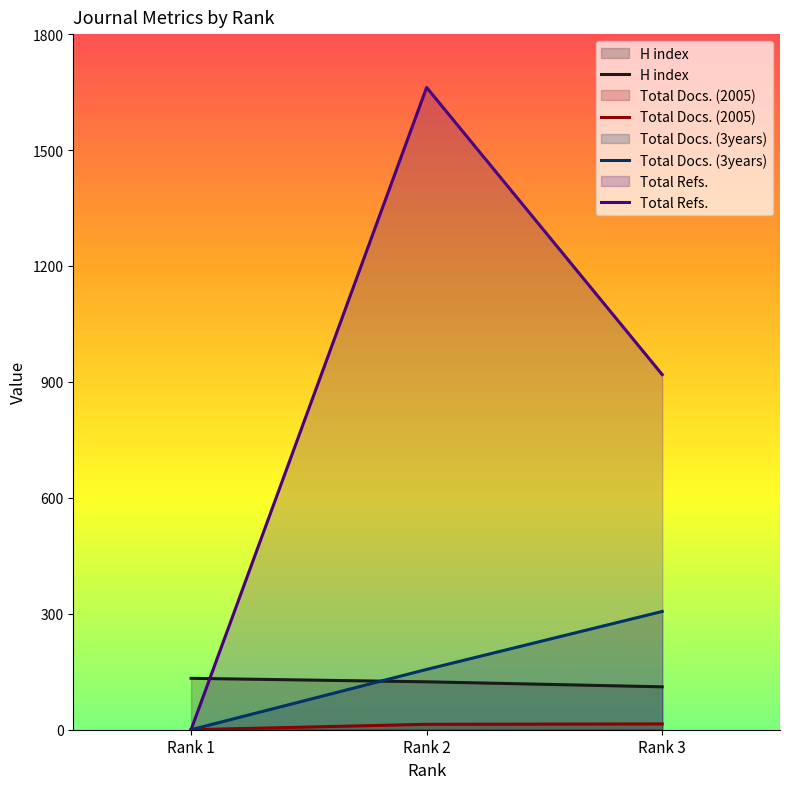

Which category has the lowest value across all series?

Rank 1